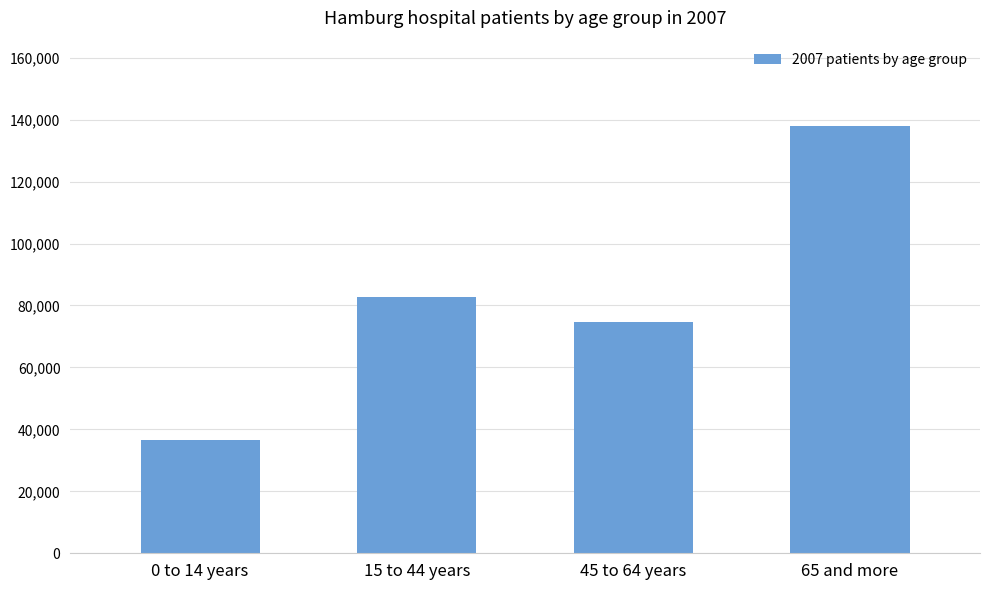

The value at 45 to 64 years is 74533. True or false?

True